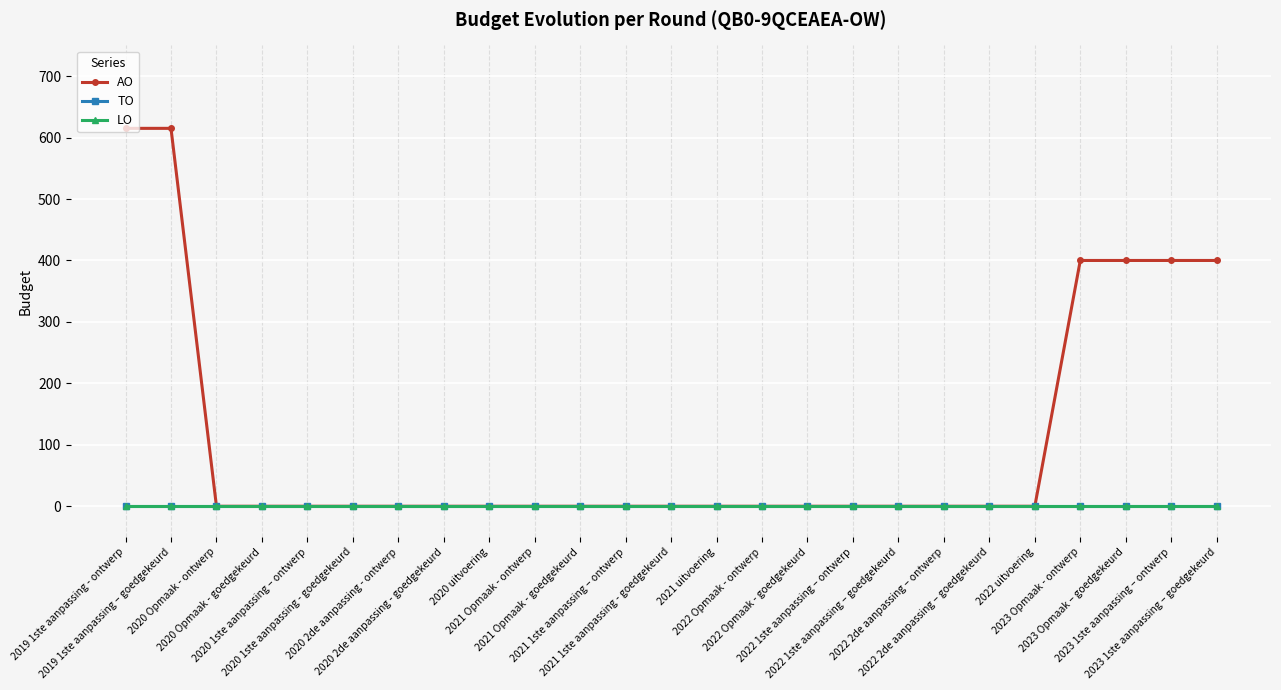

Does the chart have visible grid lines?

Yes